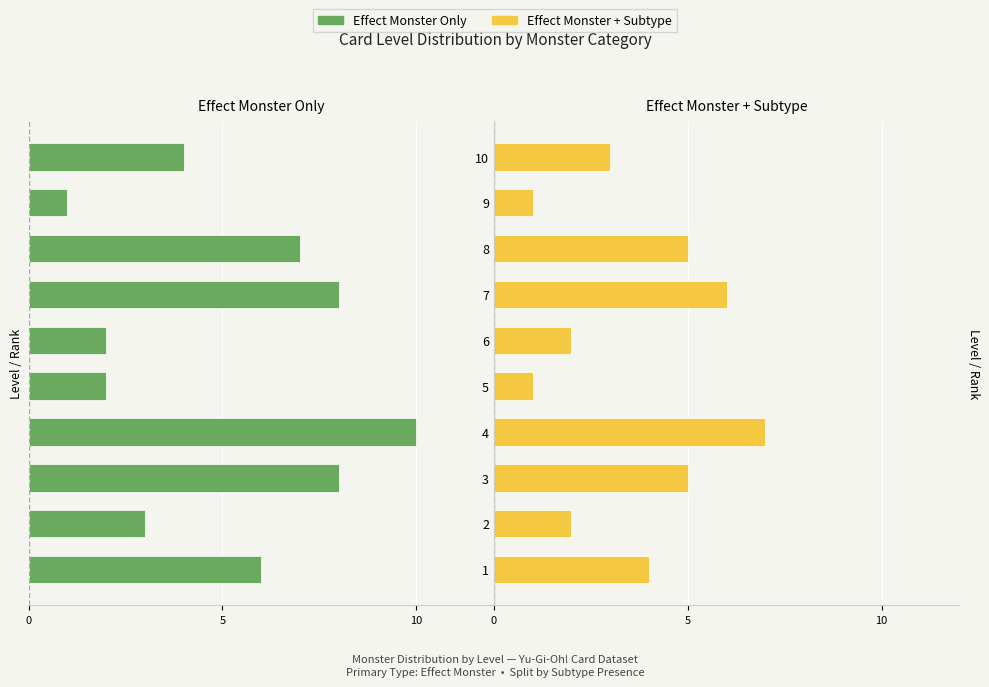

How many groups of bars are there?

10